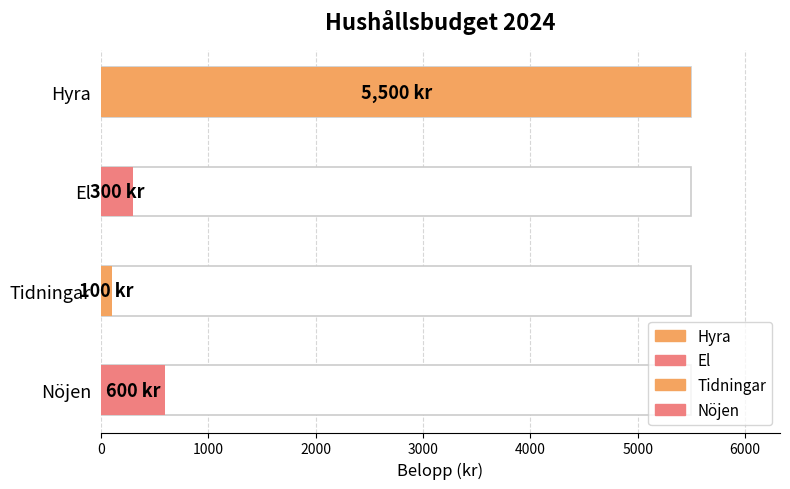

List the labels in order of value, smallest first.

Tidningar, El, Nöjen, Hyra